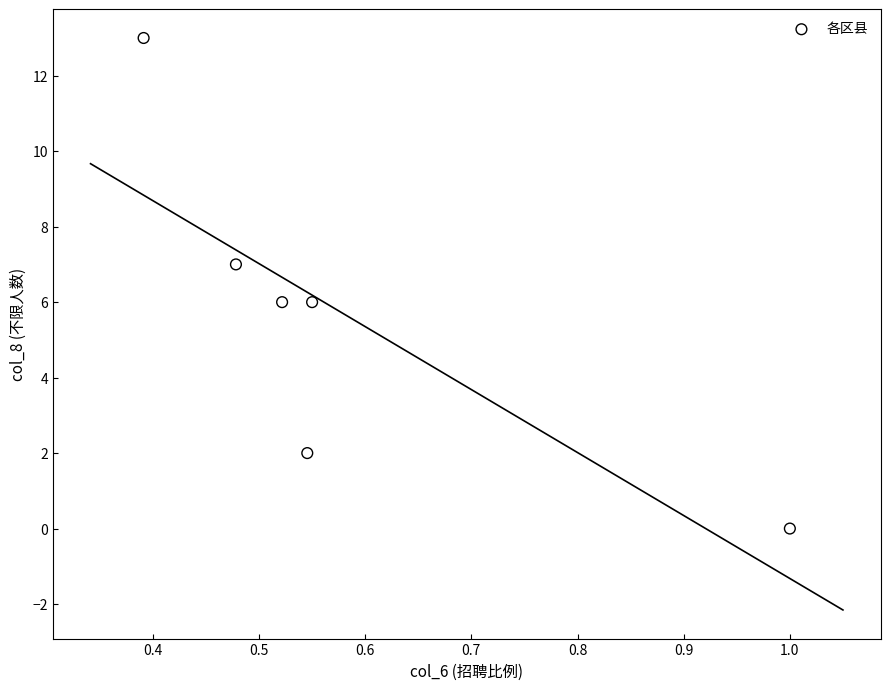

What is the average Y value?

6